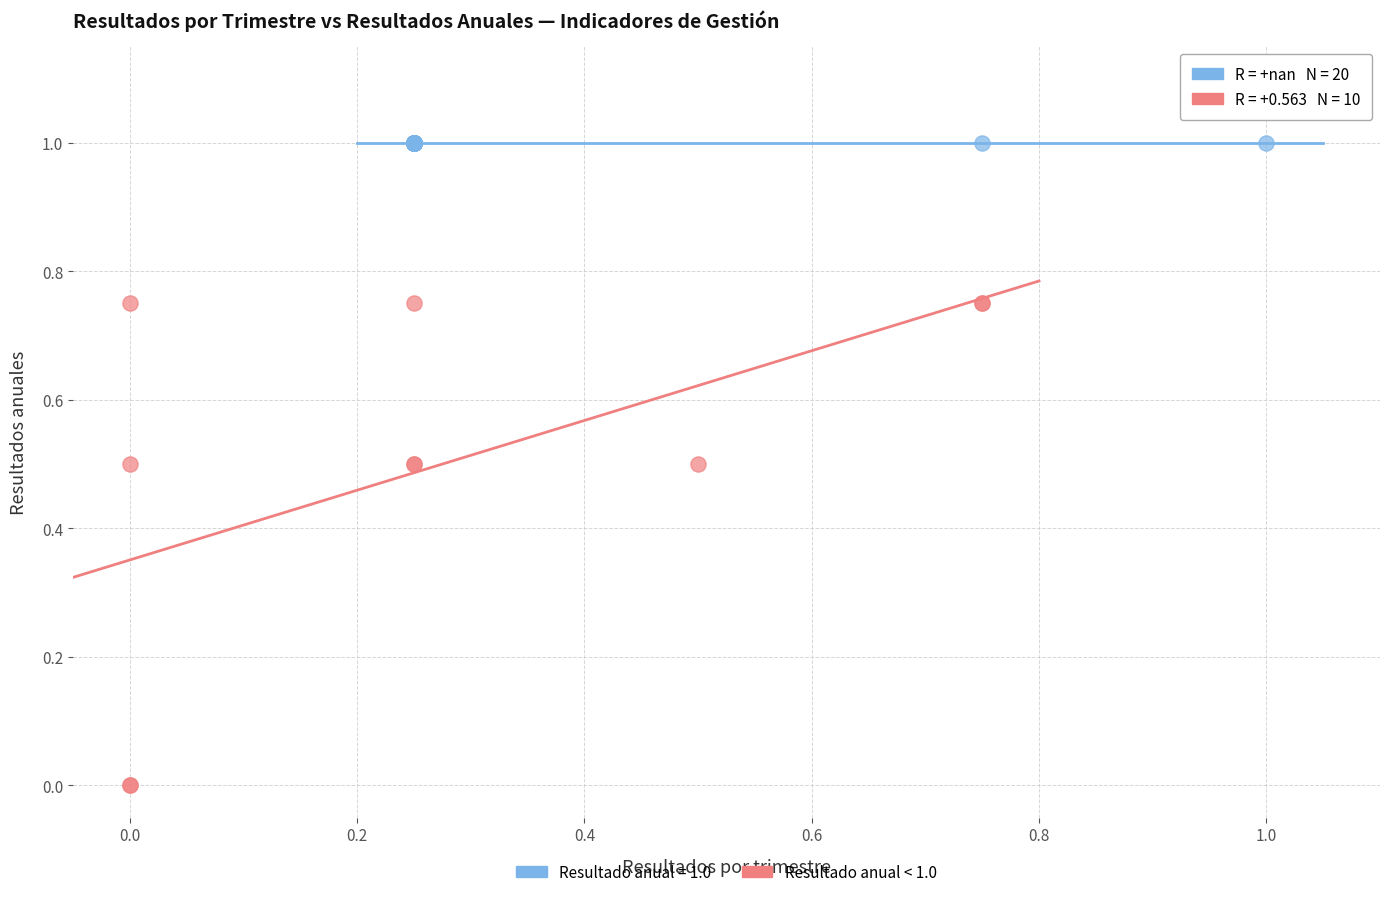

Which series contains the highest Y value?

Resultado anual = 1.0